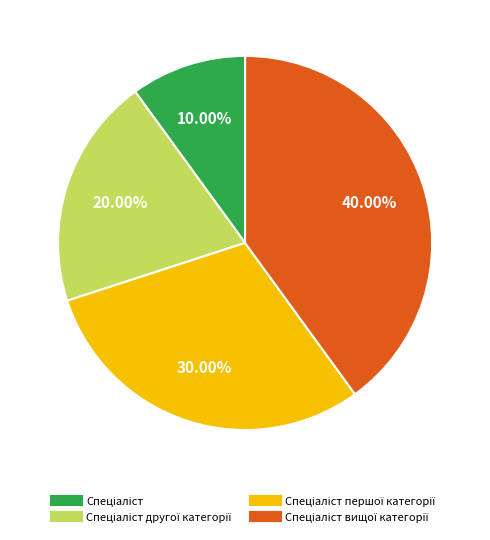

Does any single category account for the majority?

No